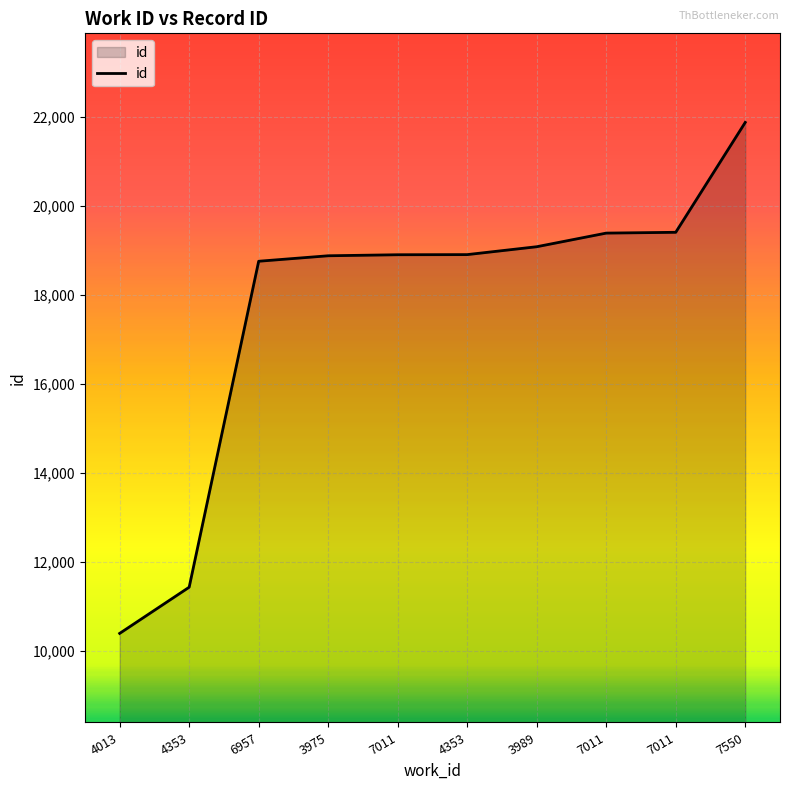

What is the change in value from 7011 to 7011?

+18